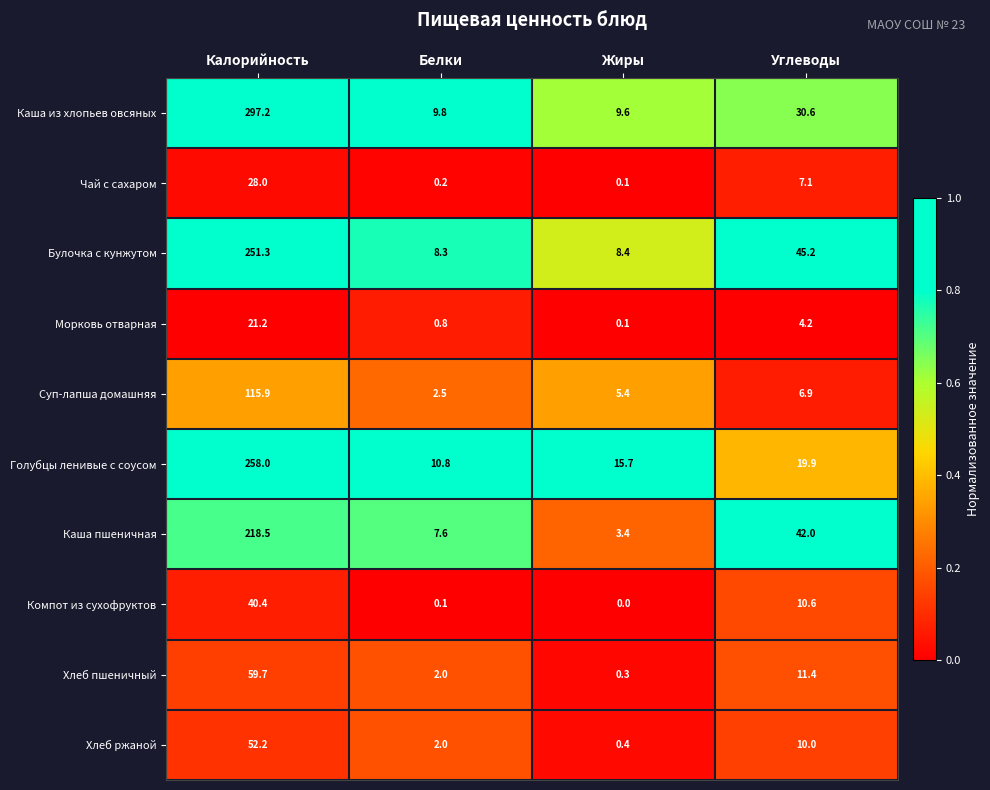

Between Жиры and Углеводы, which series saw the biggest shift?

Каша пшеничная